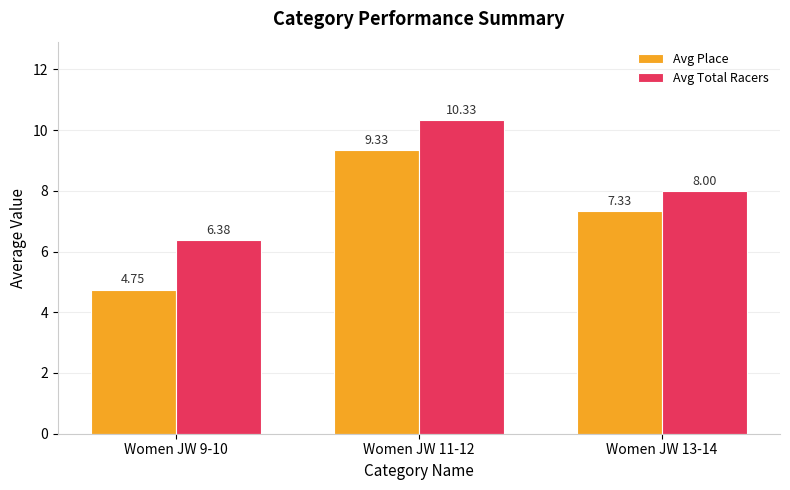

How many distinct data groups are displayed?

2